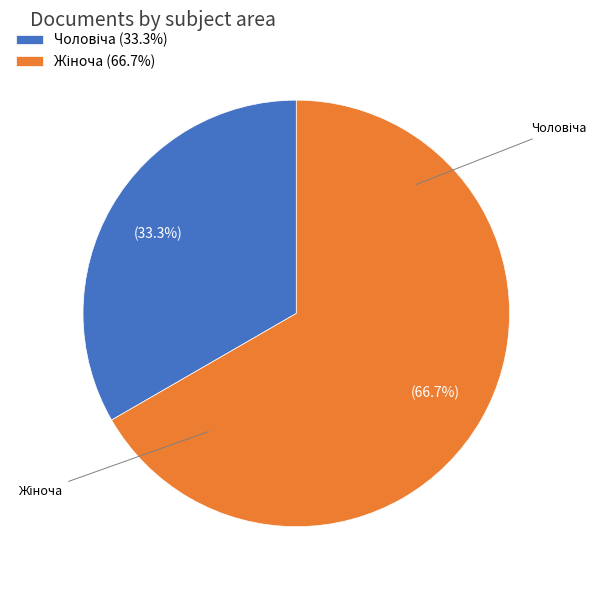

Does Жіноча represent more than half of the total?

Yes